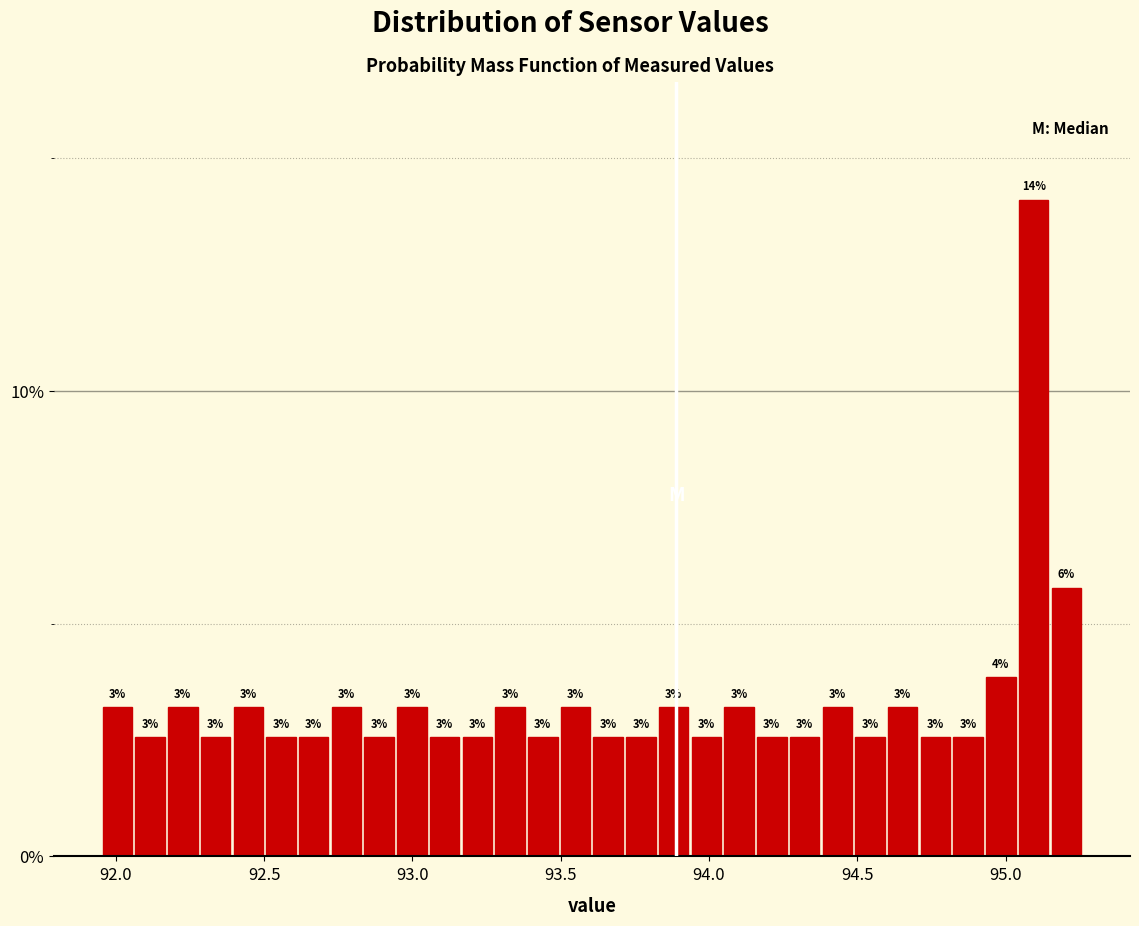

Read against the x-axis, roughly where is the centre of the tallest bar?

95.10